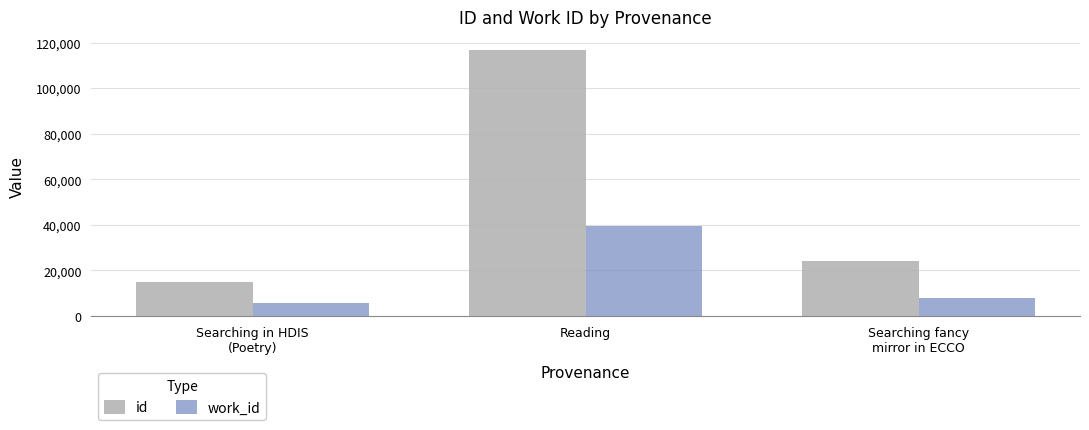

Where does the id series first go above 24346?

Reading